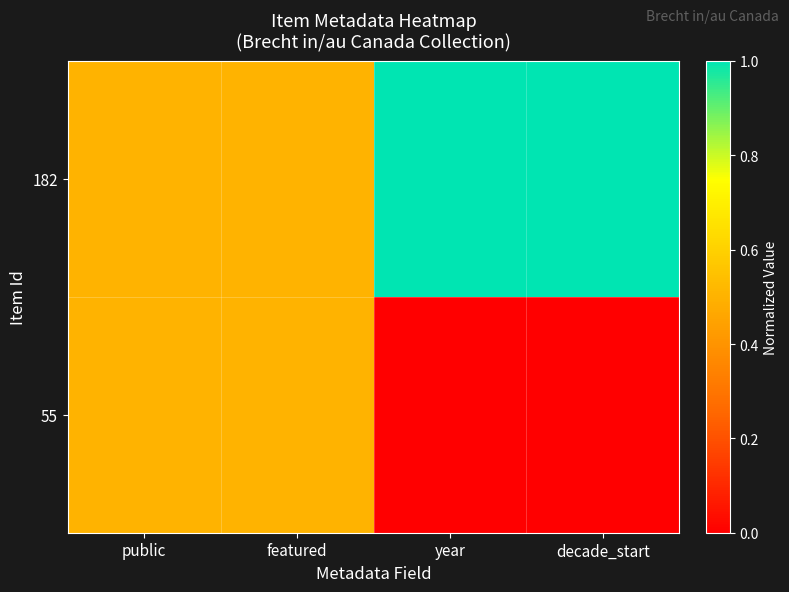

Which series has the largest total across all categories?

182